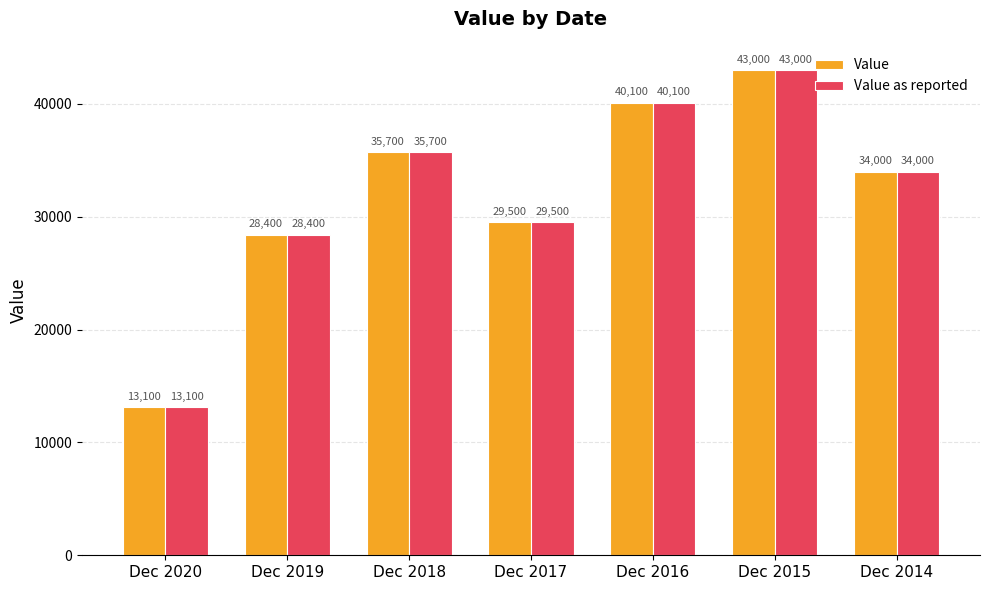

What is the total value across all series at Dec 2015?

86000